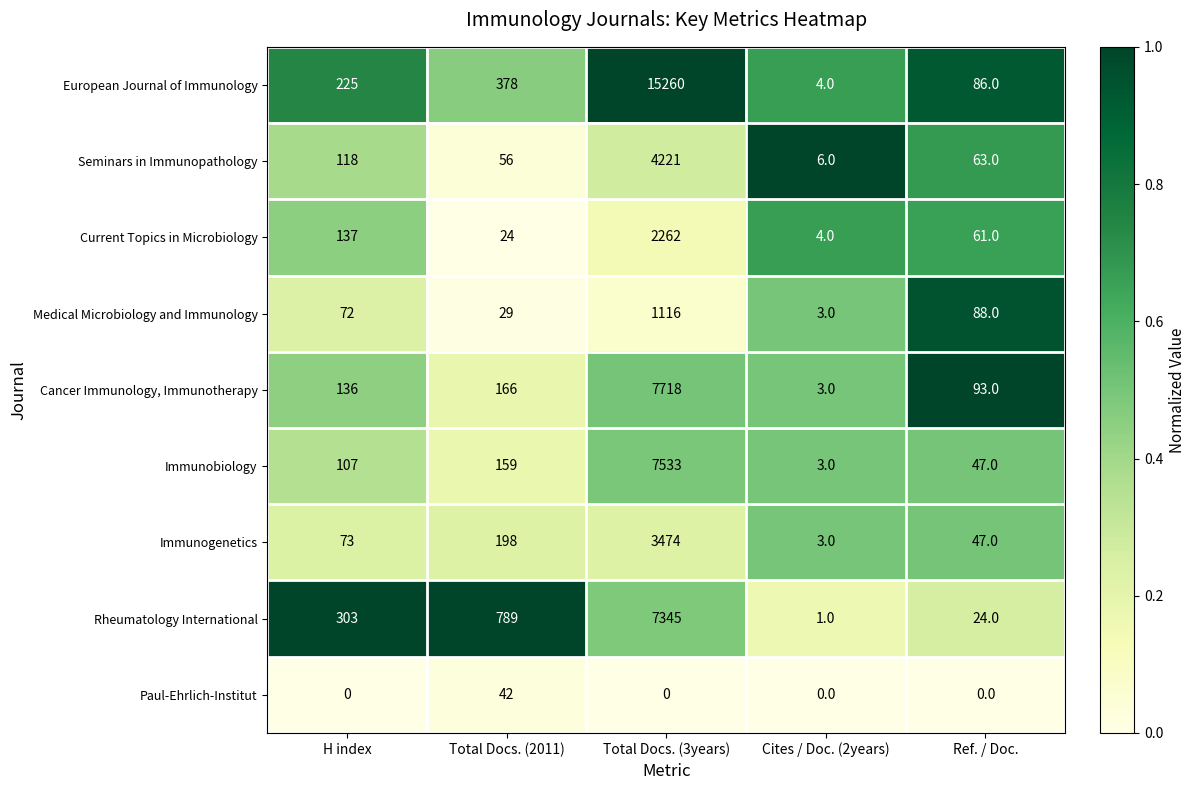

What is the average value of the Paul-Ehrlich-Institut series?

8